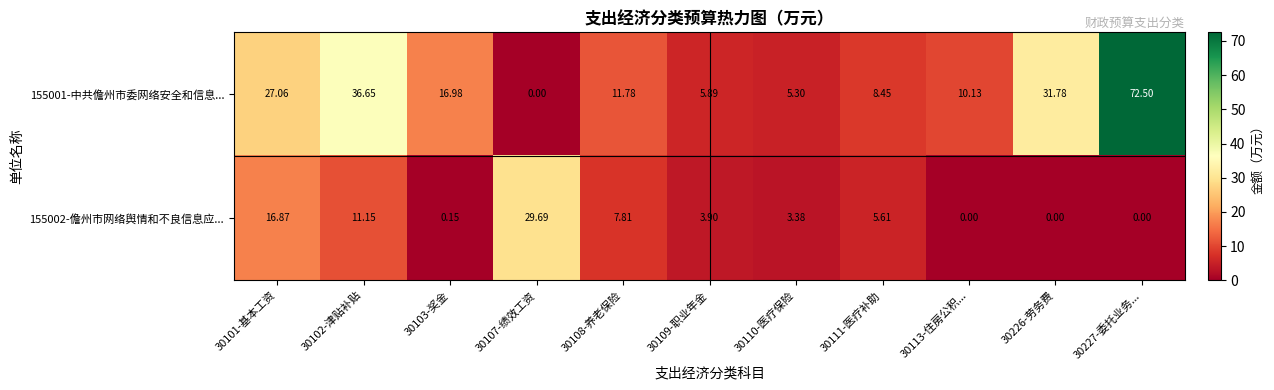

Count the number of data series in this chart.

2